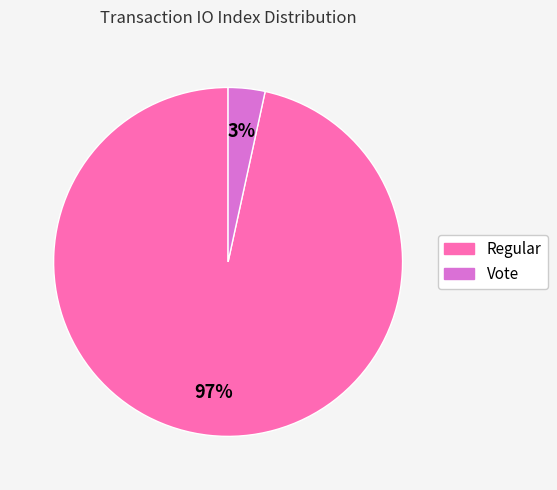

The Vote slice represents 11% of the pie. True or false?

False